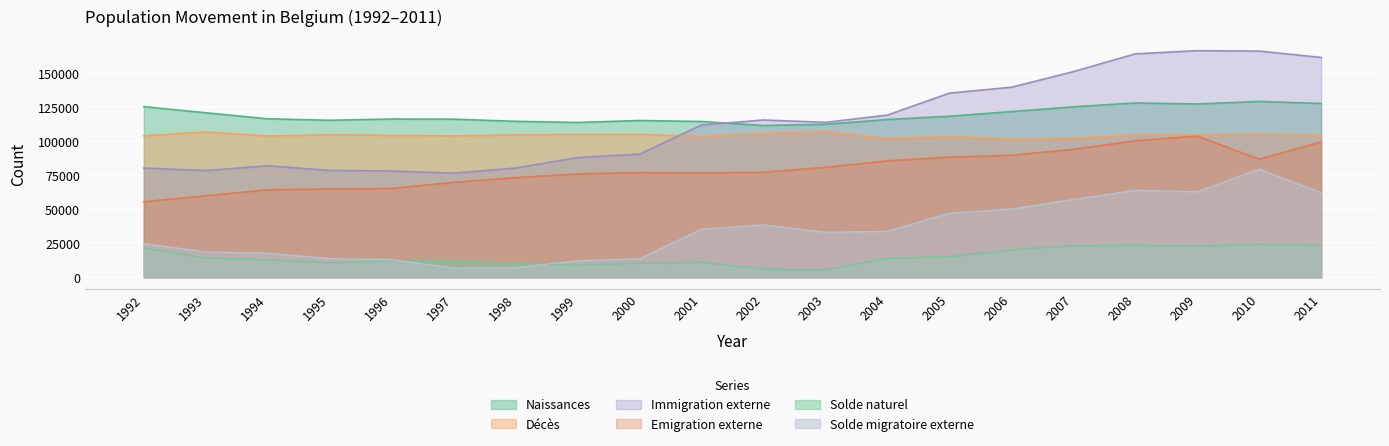

What is the average value of the Solde naturel series?

15012